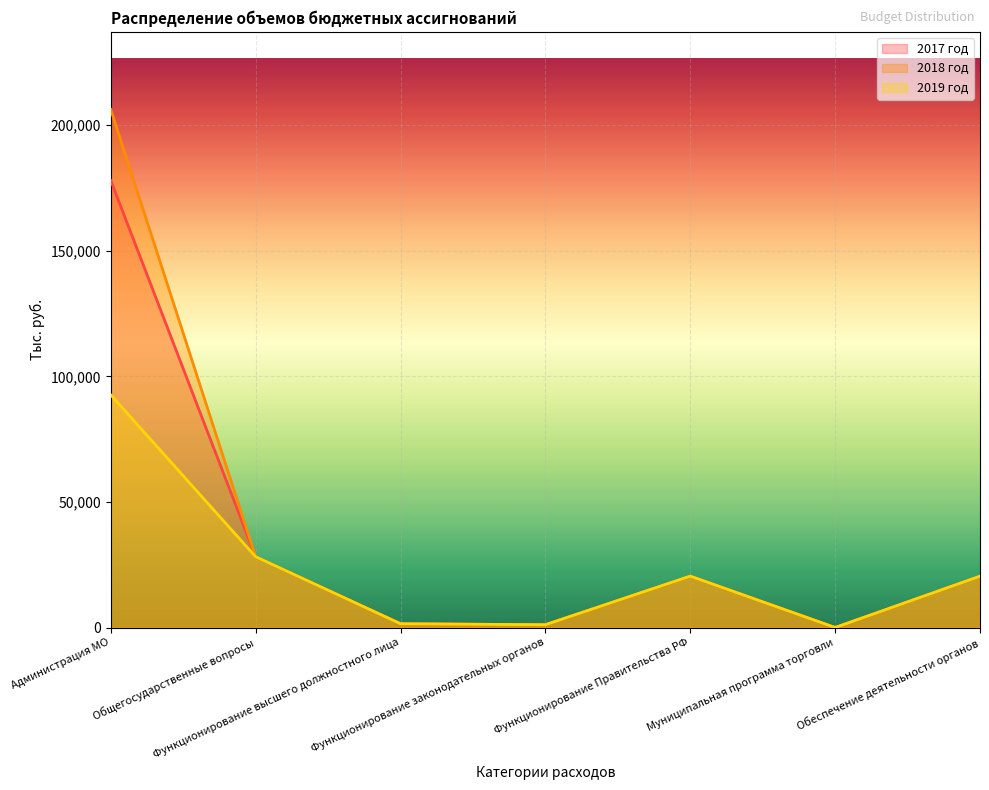

How many data points in 2017 год are above 20462?

4